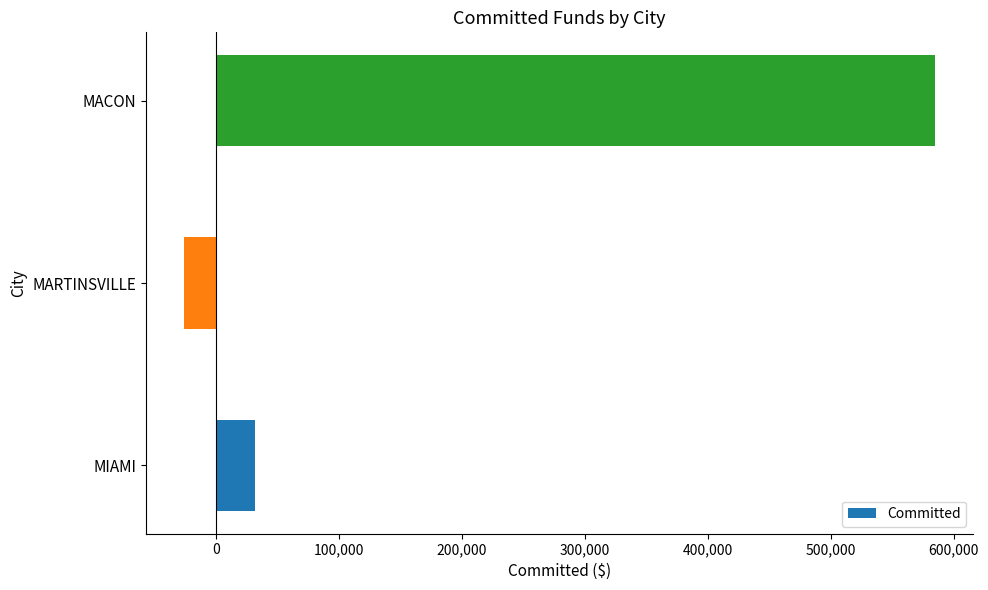

How many data points are above 31987?

2